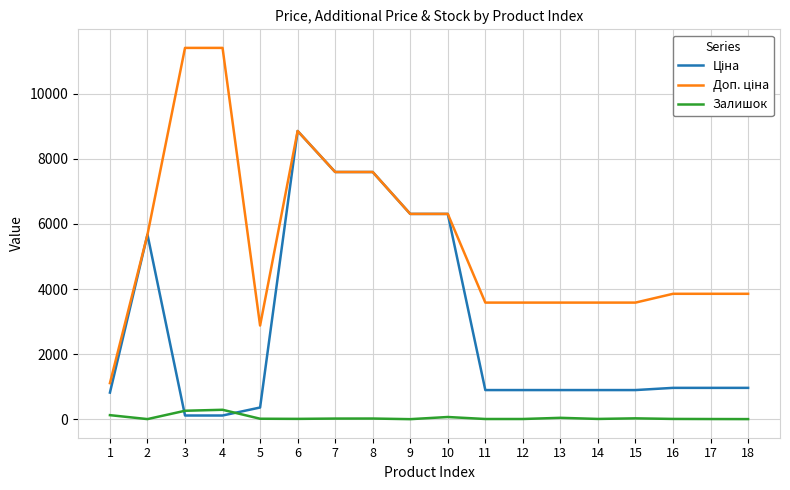

At which category is the sum across all series the highest?

6